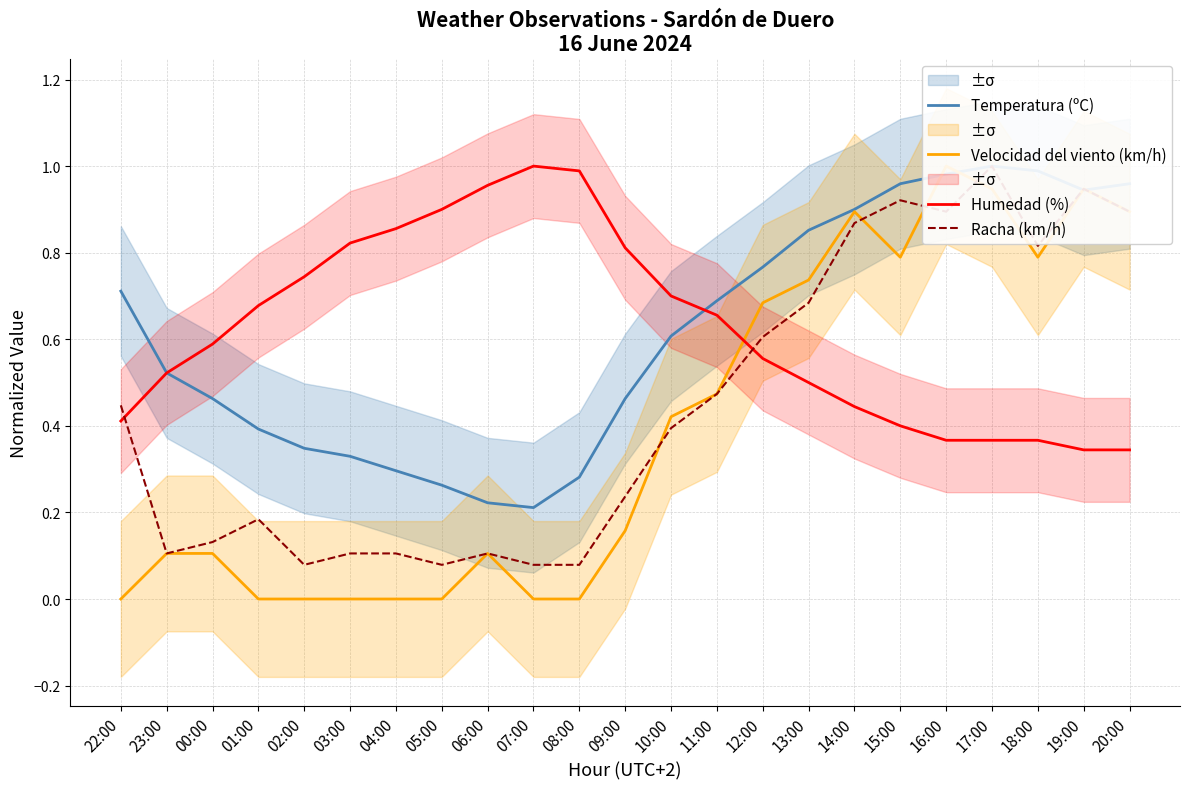

Reading left to right, transcribe all the data shown in this chart.

Temperatura (ºC): 0.7	0.5	0.5	0.4	0.3	0.3	0.3	0.3	0.2	0.2	0.3	0.5	0.6	0.7	0.8	0.9	0.9	1.0	1.0	1.0	1.0	0.9	1.0
Velocidad del viento (km/h): 0.0	0.1	0.1	0.0	0.0	0.0	0.0	0.0	0.1	0.0	0.0	0.2	0.4	0.5	0.7	0.7	0.9	0.8	1.0	0.9	0.8	0.9	0.9
Humedad (%): 0.4	0.5	0.6	0.7	0.7	0.8	0.9	0.9	1.0	1.0	1.0	0.8	0.7	0.7	0.6	0.5	0.4	0.4	0.4	0.4	0.4	0.3	0.3
Racha (km/h): 0.4	0.1	0.1	0.2	0.1	0.1	0.1	0.1	0.1	0.1	0.1	0.2	0.4	0.5	0.6	0.7	0.9	0.9	0.9	1.0	0.8	0.9	0.9